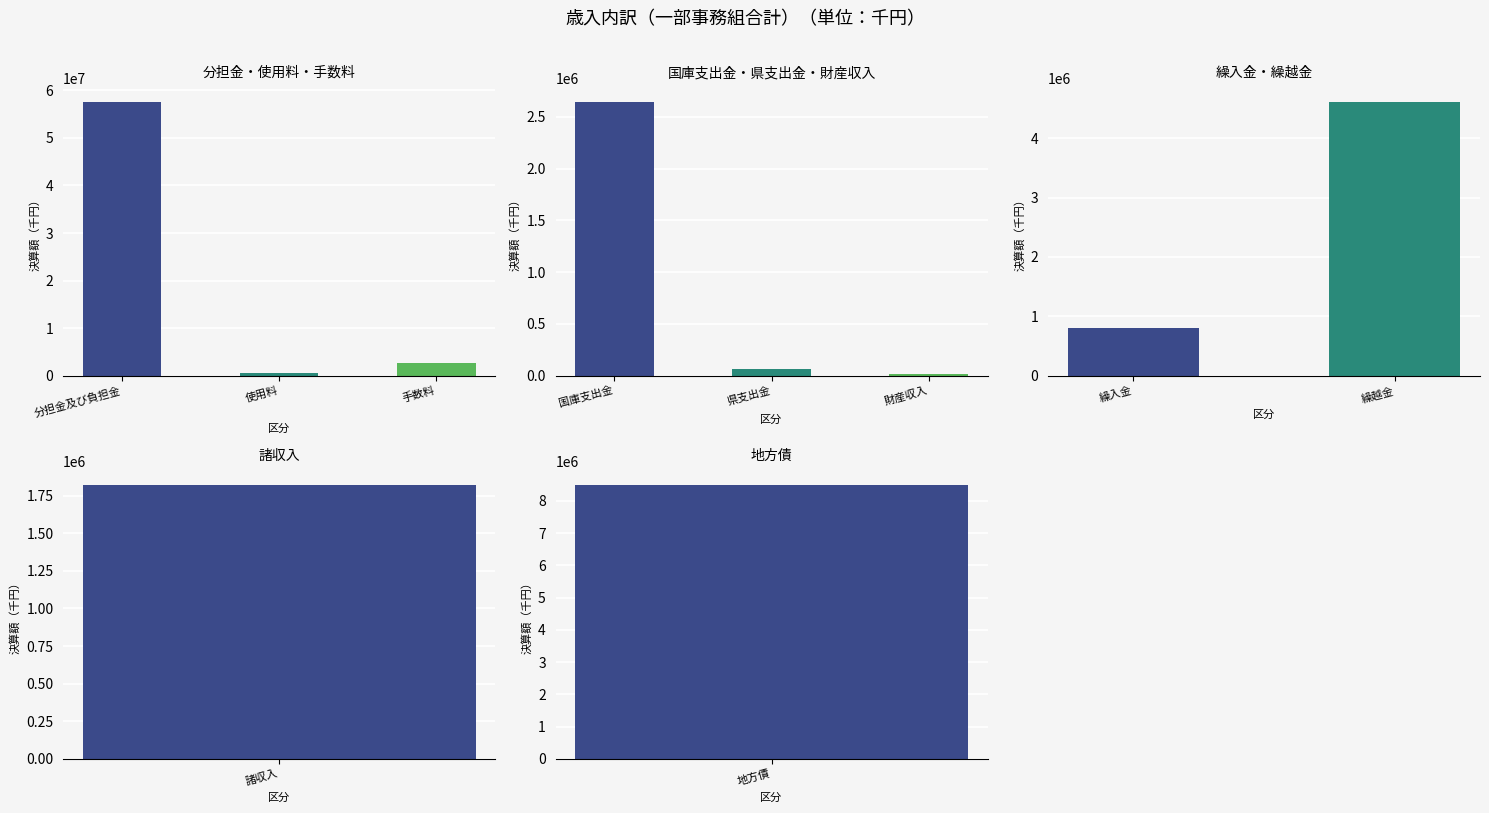

What is the value of the 1st bar from the left?

799250